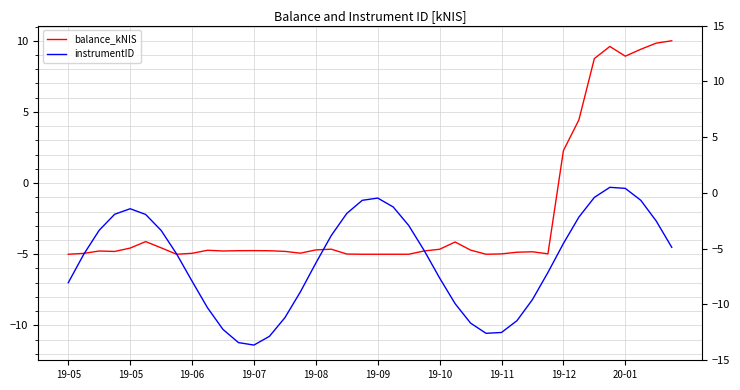

Does the chart display data point markers on the line(s)?

No